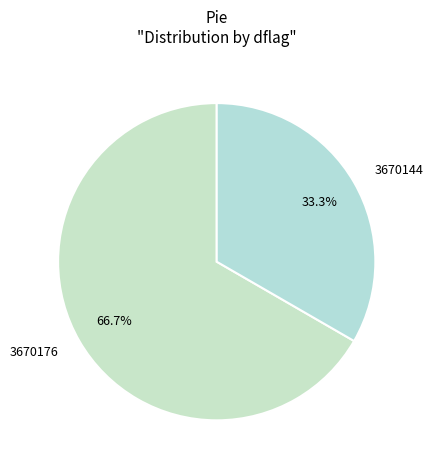

Rank the categories by value from highest to lowest.

3670176, 3670144